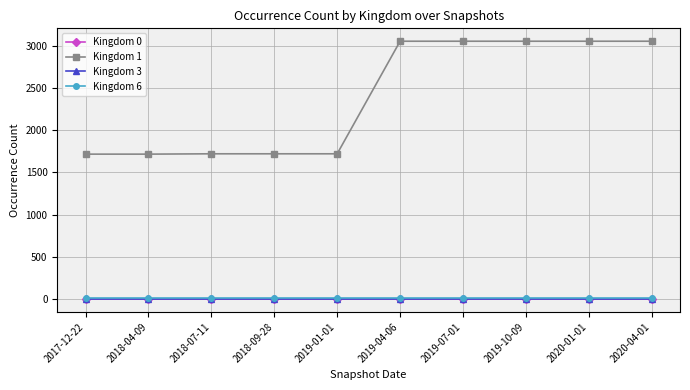

True or false: Kingdom 3 and Kingdom 1 cross at least once.

False